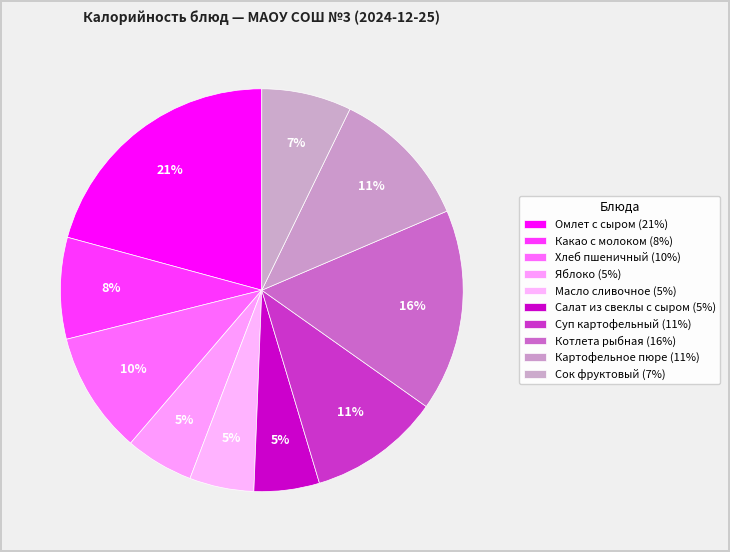

What is the largest slice in the pie chart?

Омлет с сыром